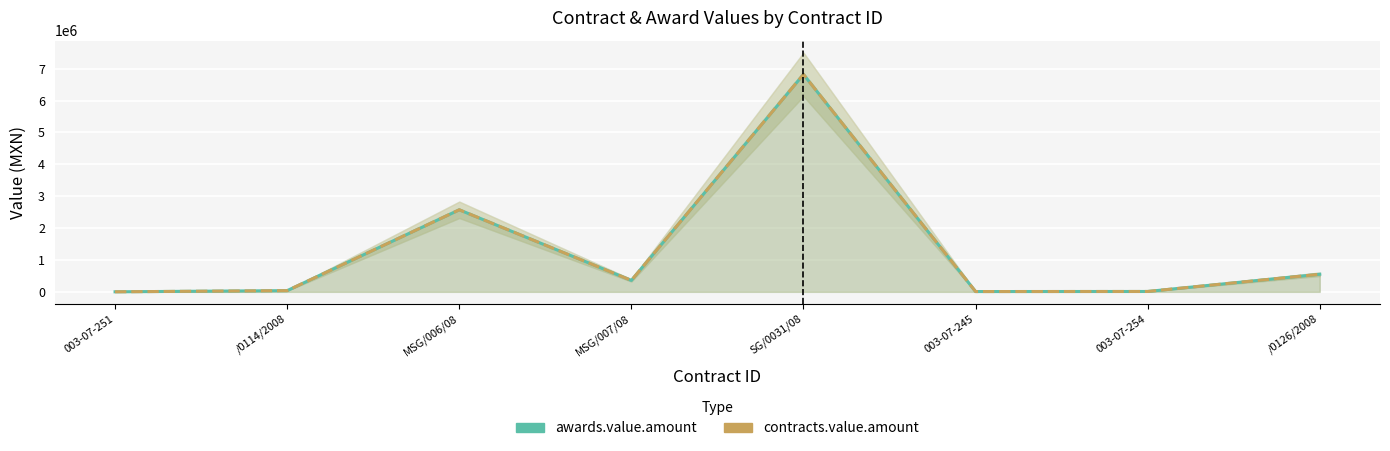

Reading left to right, what are all the values shown in this chart?

awards.value.amount: 003-07-251=1137.9	/0114/2008=37465.0	MSG/006/08=2574000.0	MSG/007/08=358374.4	SG/0031/08=6823121.5	003-07-245=9240.0	003-07-254=11400.0	/0126/2008=551960.0
contracts.value.amount: 003-07-251=1137.9	/0114/2008=37465.0	MSG/006/08=2574000.0	MSG/007/08=358374.4	SG/0031/08=6823121.5	003-07-245=9240.0	003-07-254=11400.0	/0126/2008=551960.0